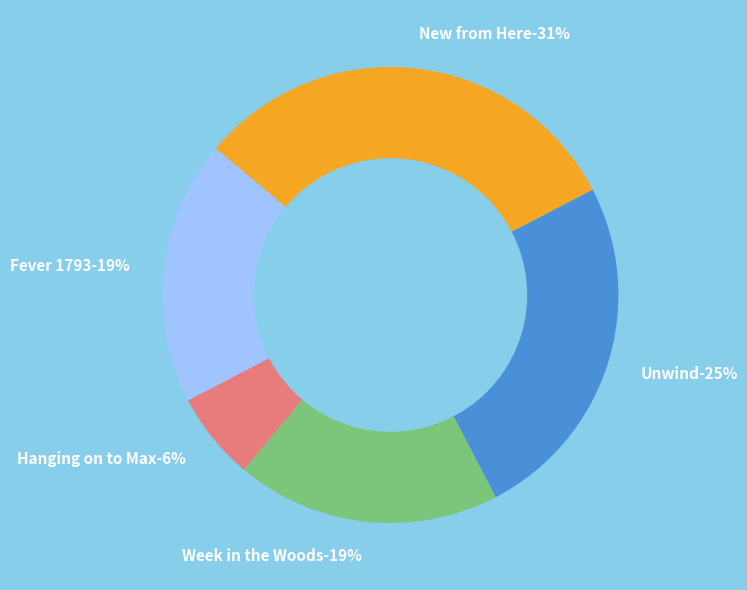

What percentage is NOT represented by Fever 1793?

81.2%